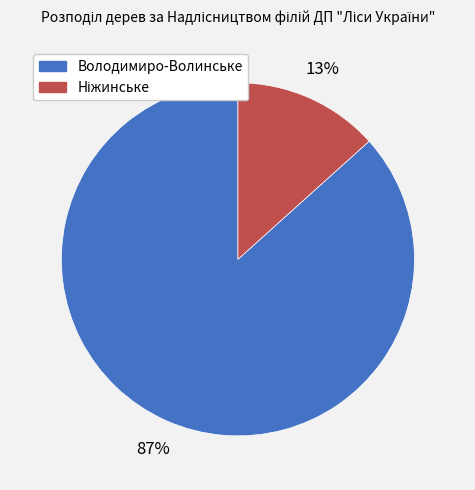

The Володимиро-Волинське slice represents 99% of the pie. True or false?

False